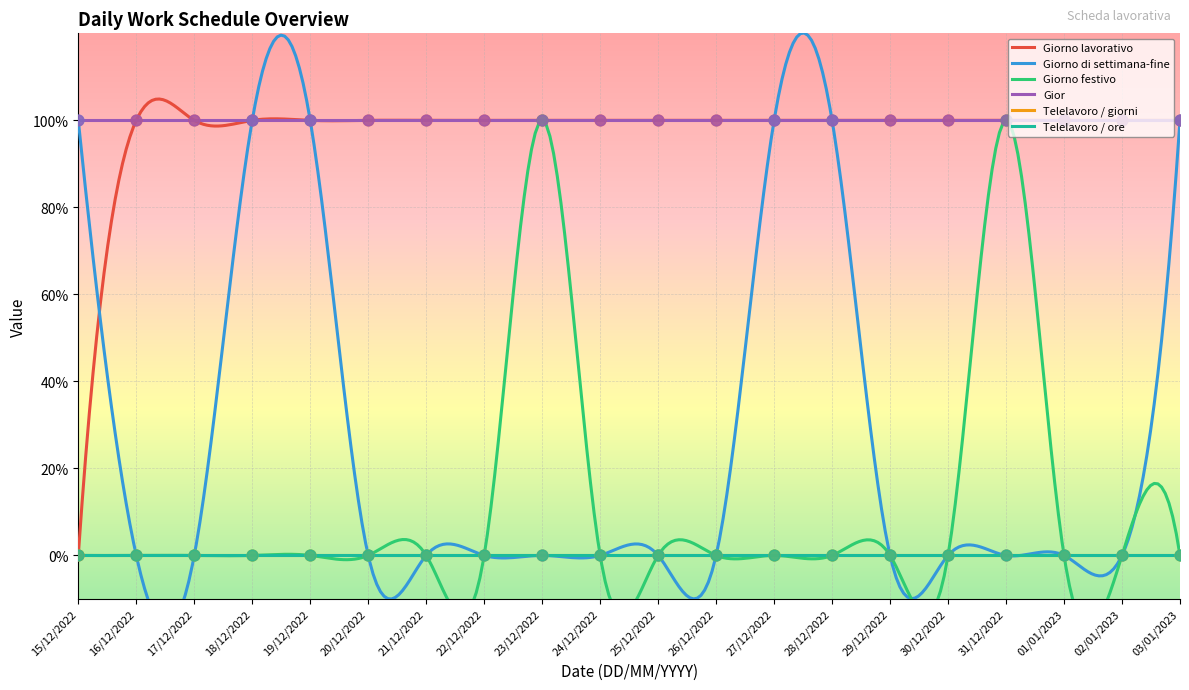

Which series reaches the maximum Y coordinate?

Giorno lavorativo